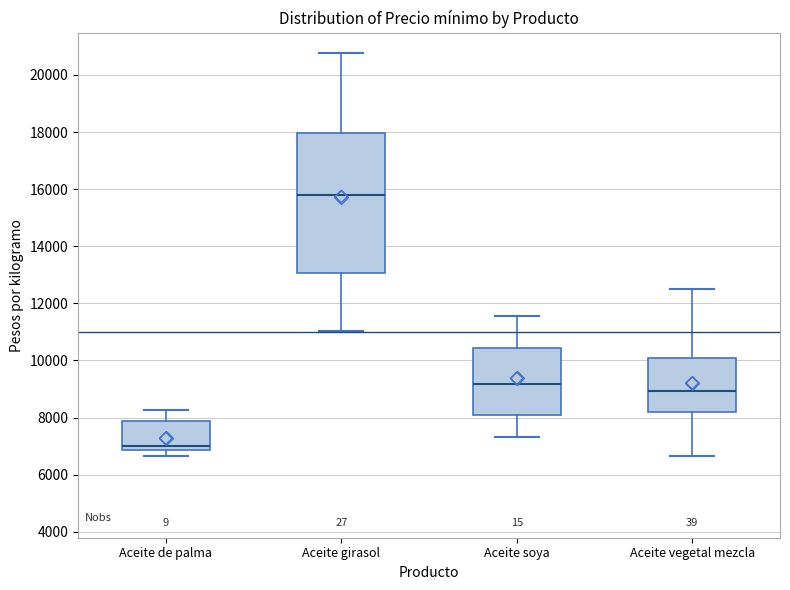

Where is the upper edge of the box for Aceite de palma on the y-axis? The values are not printed on the chart, so give them approximately, as read against the axis.

7800